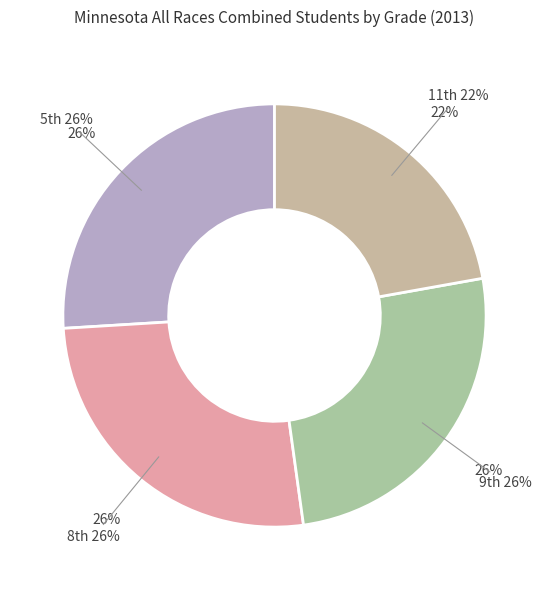

Does any single category account for the majority?

No